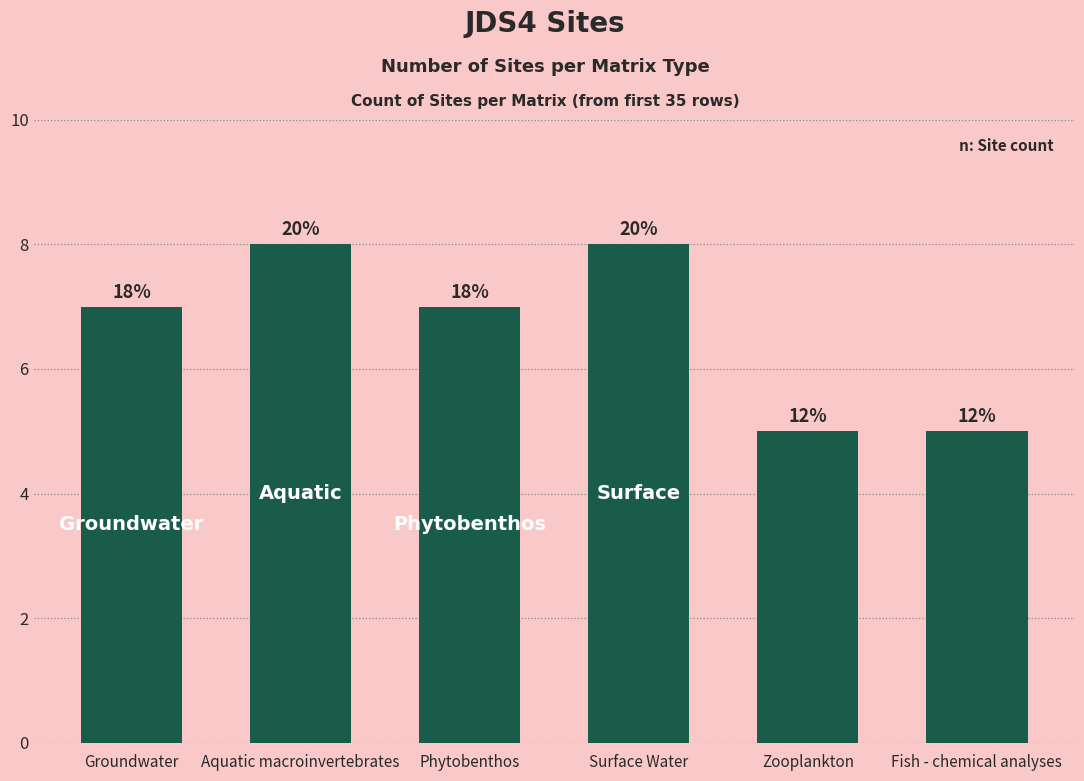

Are the bars horizontal?

No